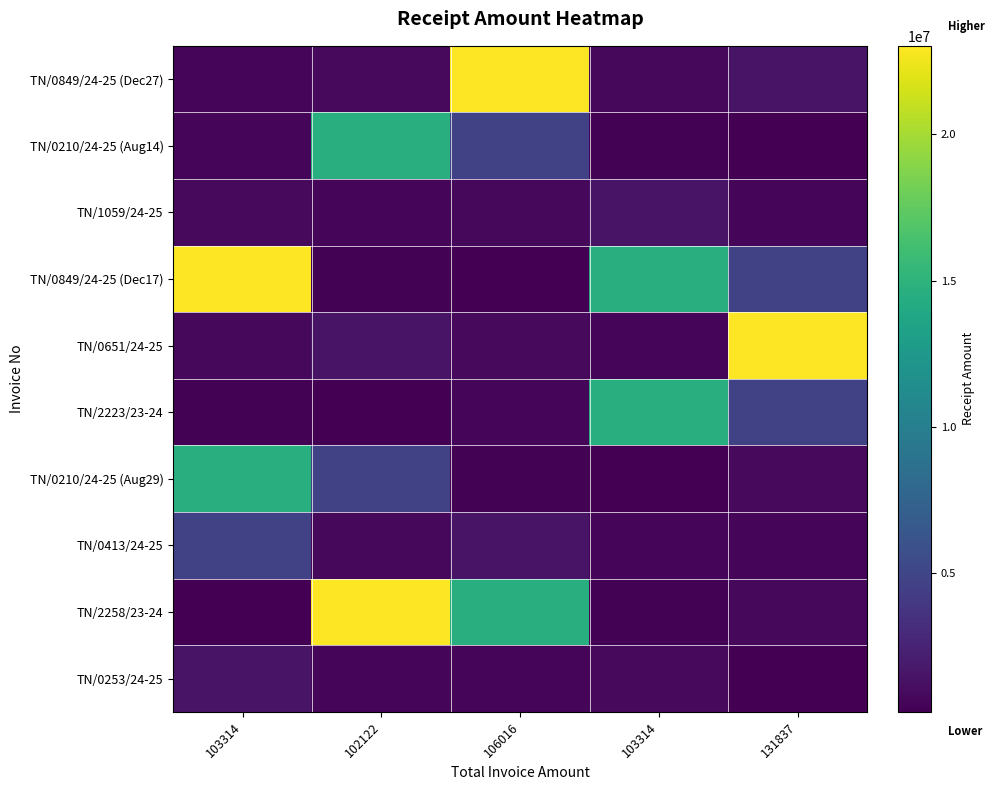

Rank the series at 131837 from highest to lowest value.

TN/0651/24-25, TN/0849/24-25 (Dec17), TN/2223/23-24, TN/0849/24-25 (Dec27), TN/0210/24-25 (Aug29), TN/2258/23-24, TN/0413/24-25, TN/1059/24-25, TN/0210/24-25 (Aug14), TN/0253/24-25